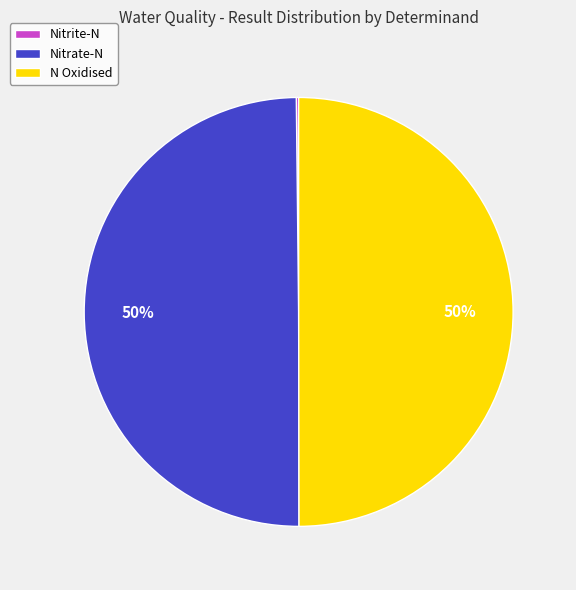

Combined, do Nitrate-N and N Oxidised account for over 50%?

Yes